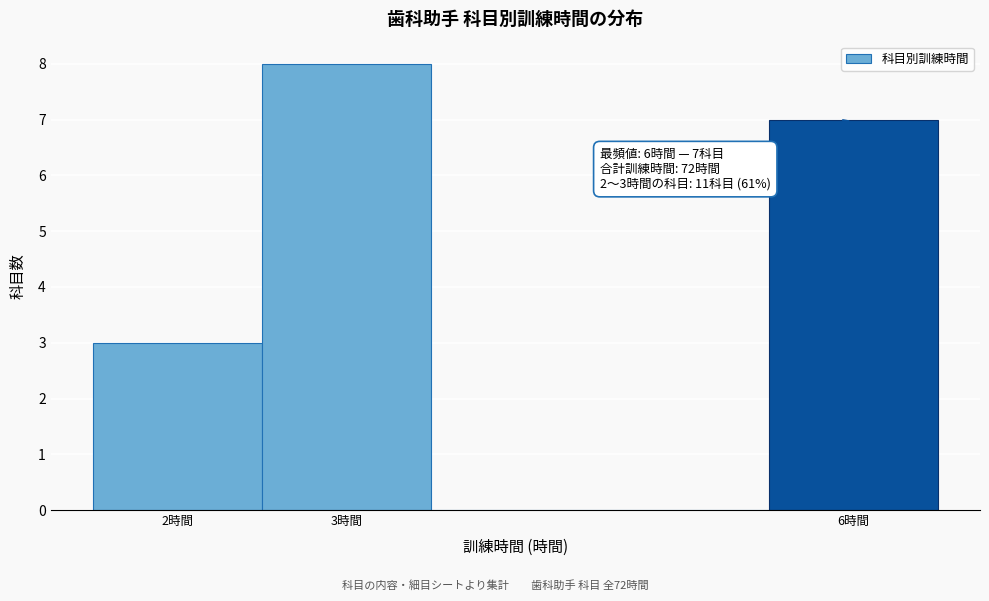

Which range on the x-axis has the tallest bar?

2.5 to 3.5